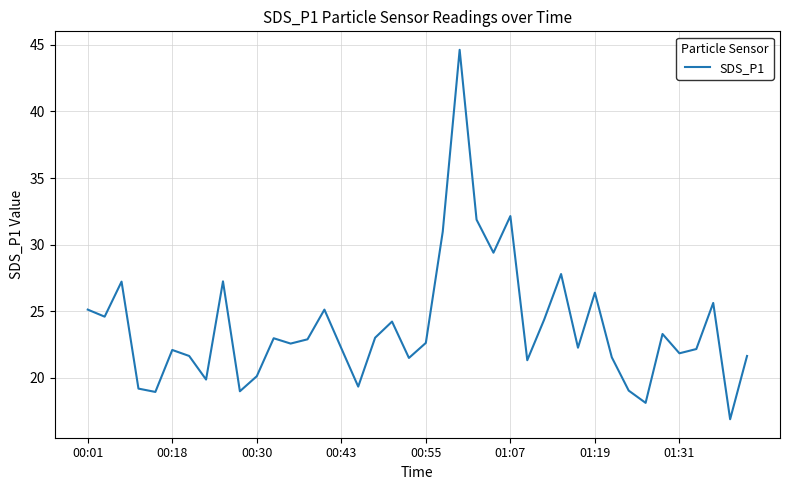

What is the minimum value shown in the chart?

16.9